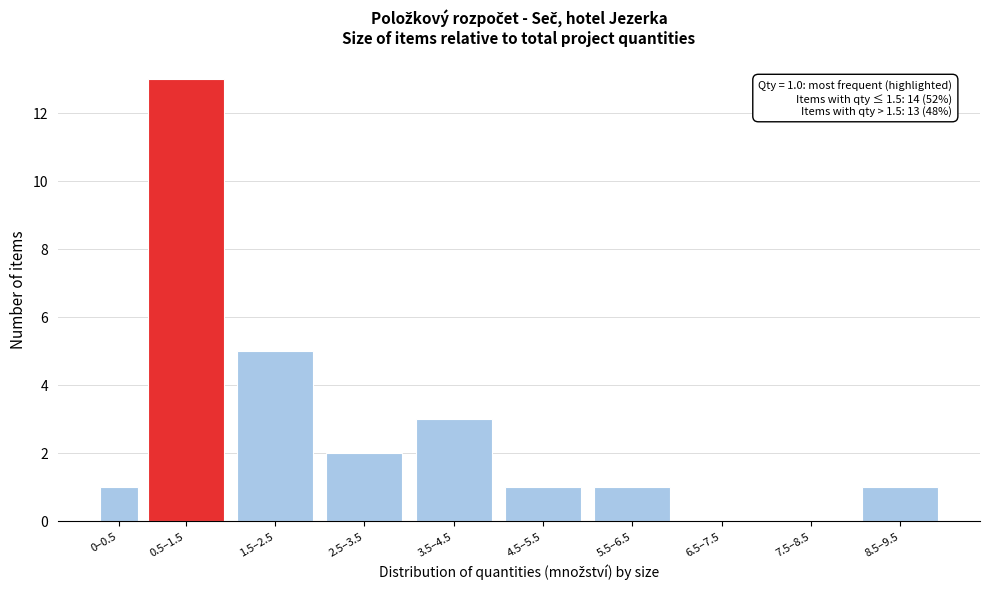

Reading left to right, transcribe all the data shown in this chart.

0–0.5=1	0.5–1.5=13	1.5–2.5=5	2.5–3.5=2	3.5–4.5=3	4.5–5.5=1	5.5–6.5=1	6.5–7.5=0	7.5–8.5=0	8.5–9.5=1